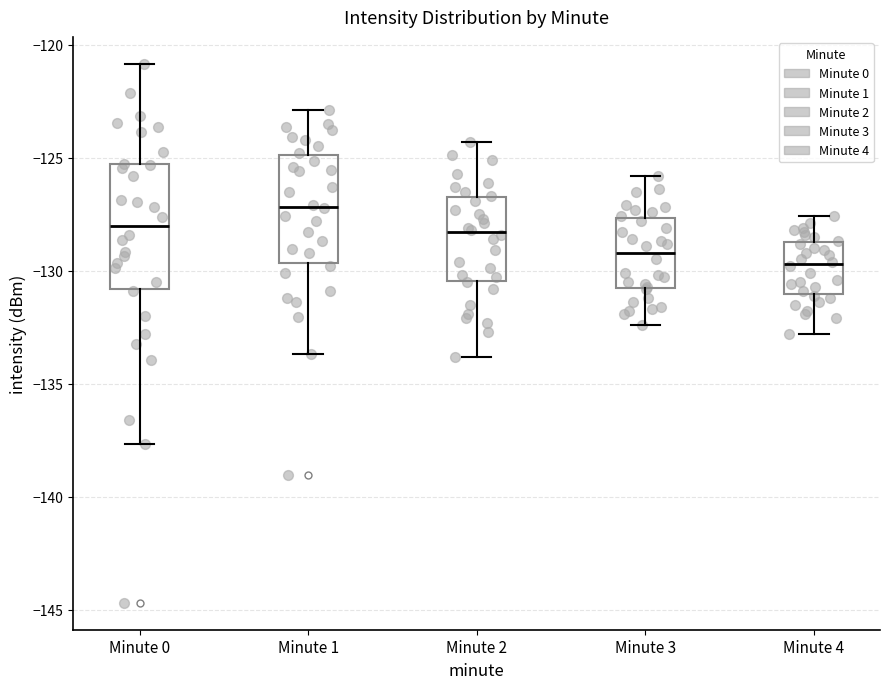

Reading left to right, read every box against the y-axis: the position of its median line, the range the box covers, and the ends of its whiskers. The values are not printed on the chart, so give them approximately, as read against the axis.

Minute 0: median -128.0, box -131.0 to -125.5, whiskers -137.5 to -121.0
Minute 1: median -127.0, box -129.5 to -125.0, whiskers -133.5 to -123.0
Minute 2: median -128.5, box -130.5 to -126.5, whiskers -134.0 to -124.5
Minute 3: median -129.0, box -131.0 to -127.5, whiskers -132.5 to -126.0
Minute 4: median -129.5, box -131.0 to -128.5, whiskers -133.0 to -127.5